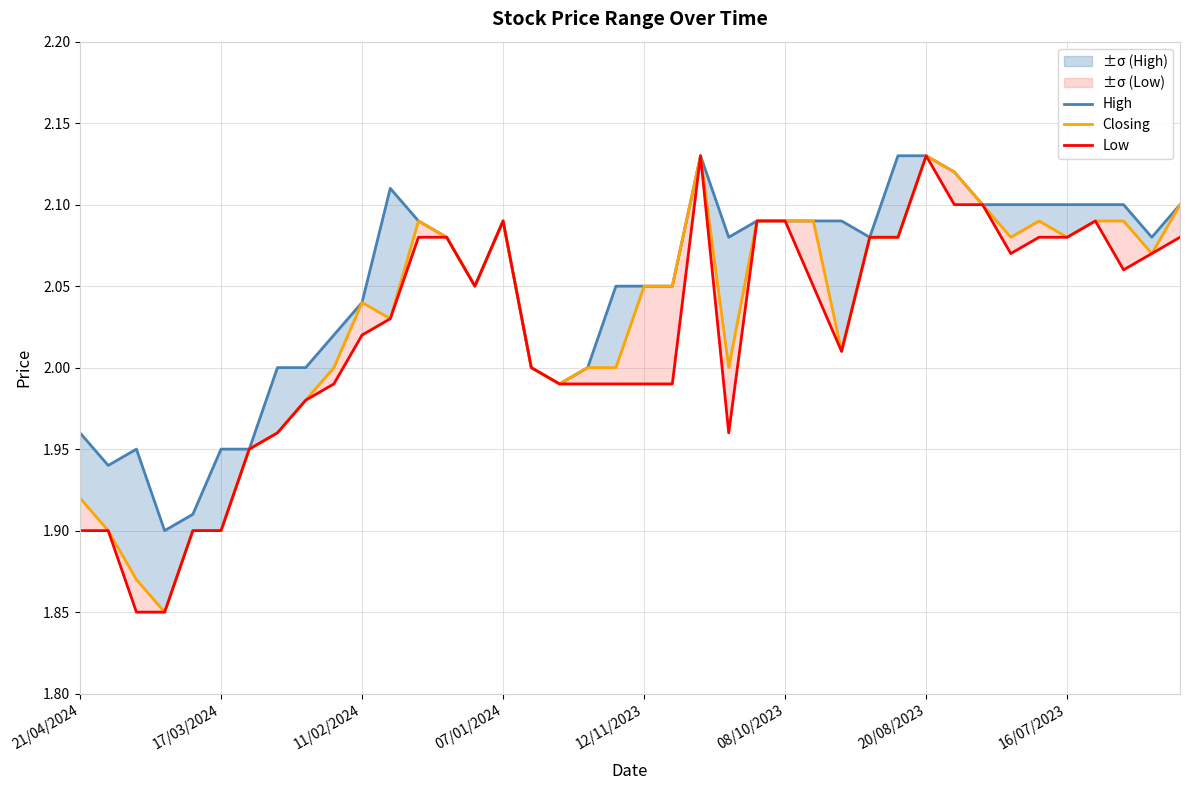

True or false: High has more than 2 points higher than both neighbors.

True